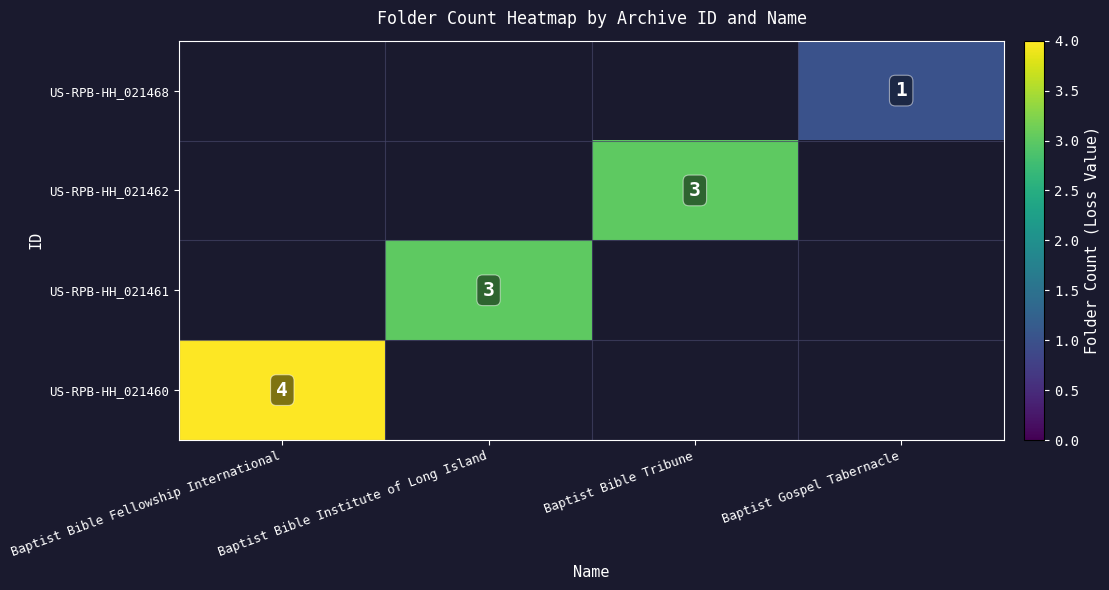

The US-RPB-HH_021468 series shows 1 at Baptist Gospel Tabernacle. True or false?

True